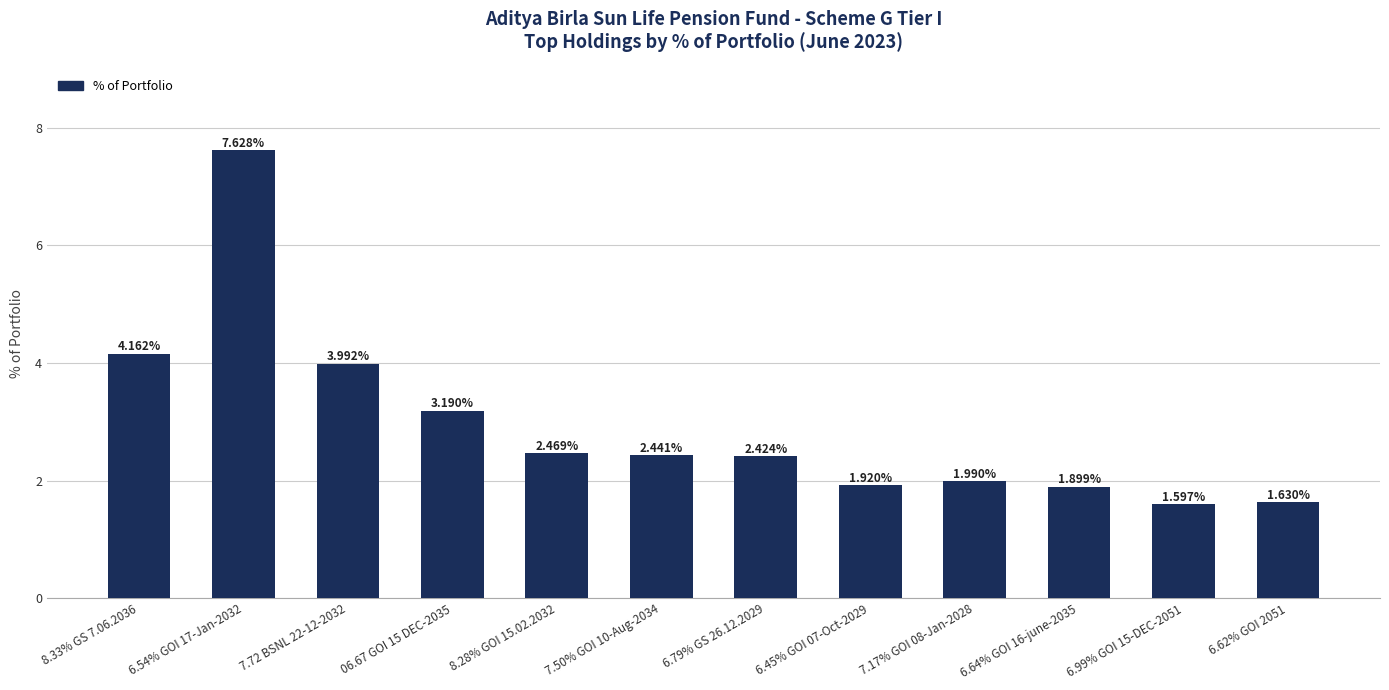

What is the label of the 5th bar from the right?

6.45% GOI 07-Oct-2029